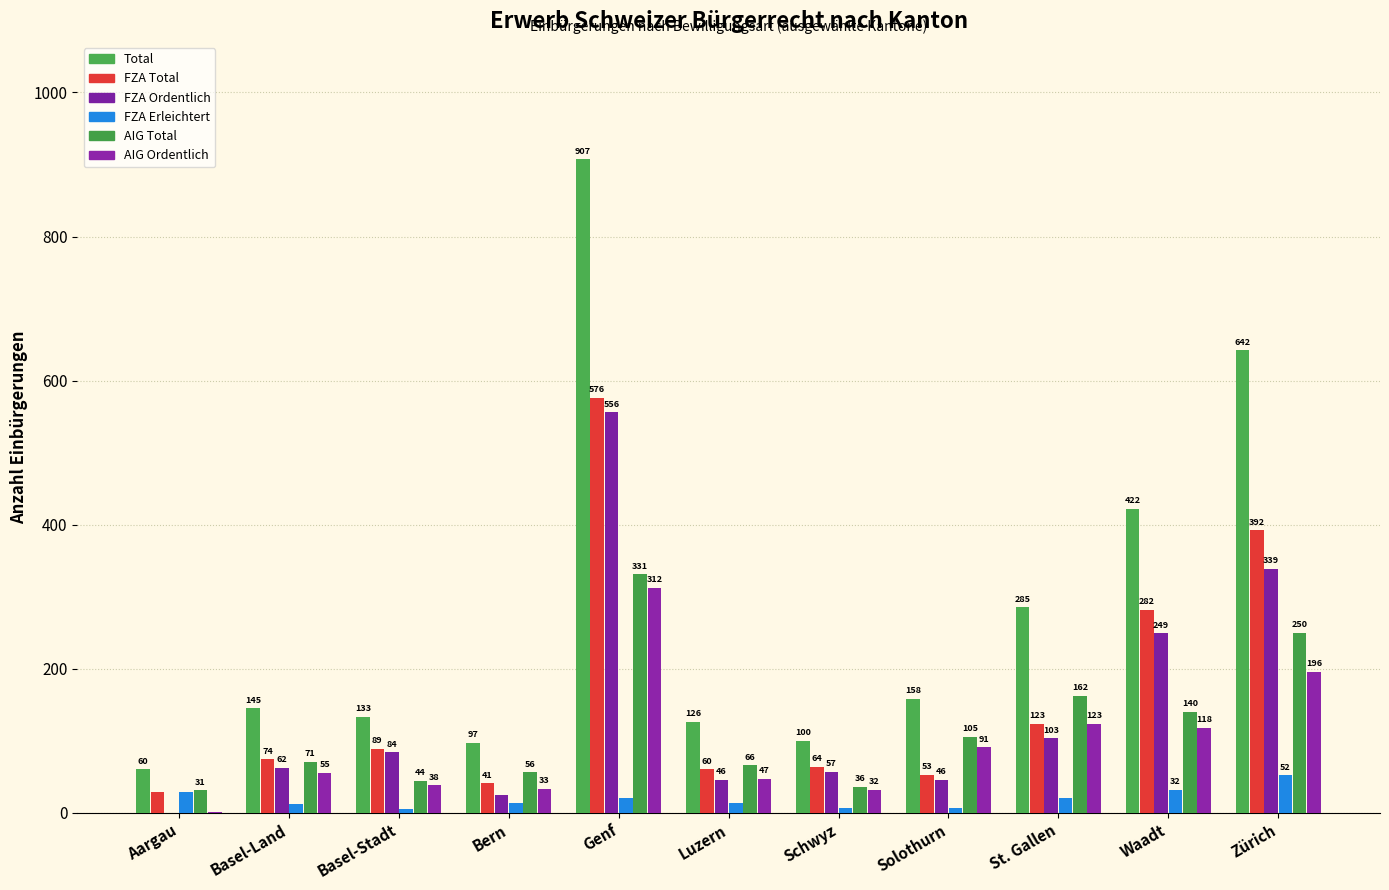

What is the value of the FZA Erleichtert bar at the 10th from the left?

32